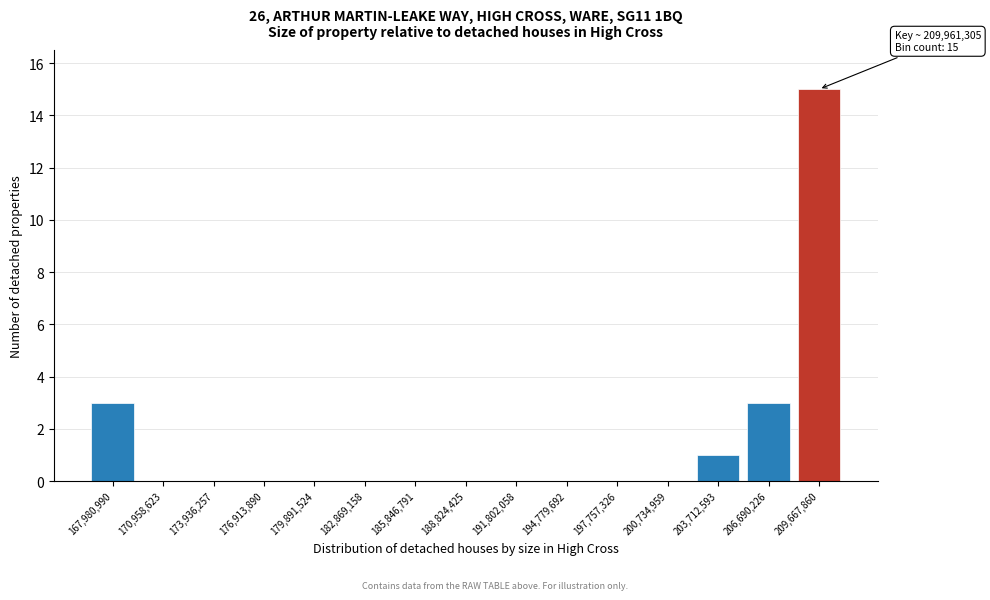

Reading right to left, transcribe all the data shown in this chart.

209,667,860=15	206,690,226=3	203,712,593=1	200,734,959=0	197,757,326=0	194,779,692=0	191,802,058=0	188,824,425=0	185,846,791=0	182,869,158=0	179,891,524=0	176,913,890=0	173,936,257=0	170,958,623=0	167,980,990=3